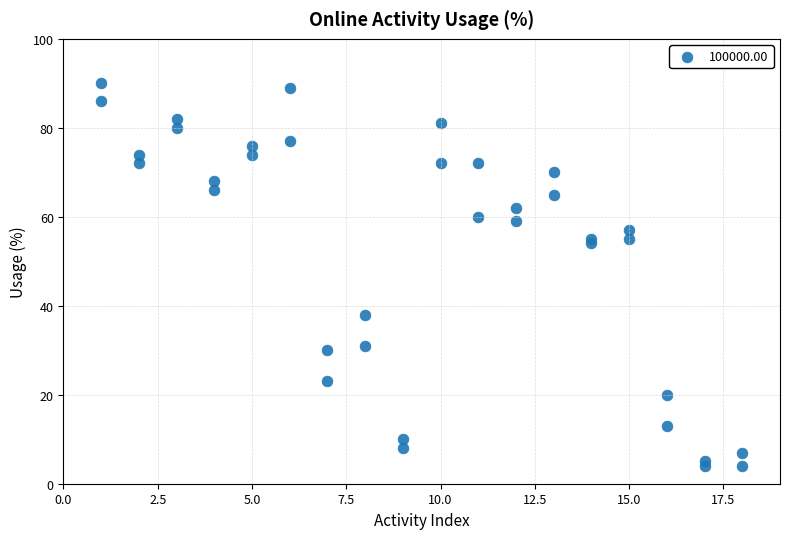

What is the range of Y values (max minus min)?

86